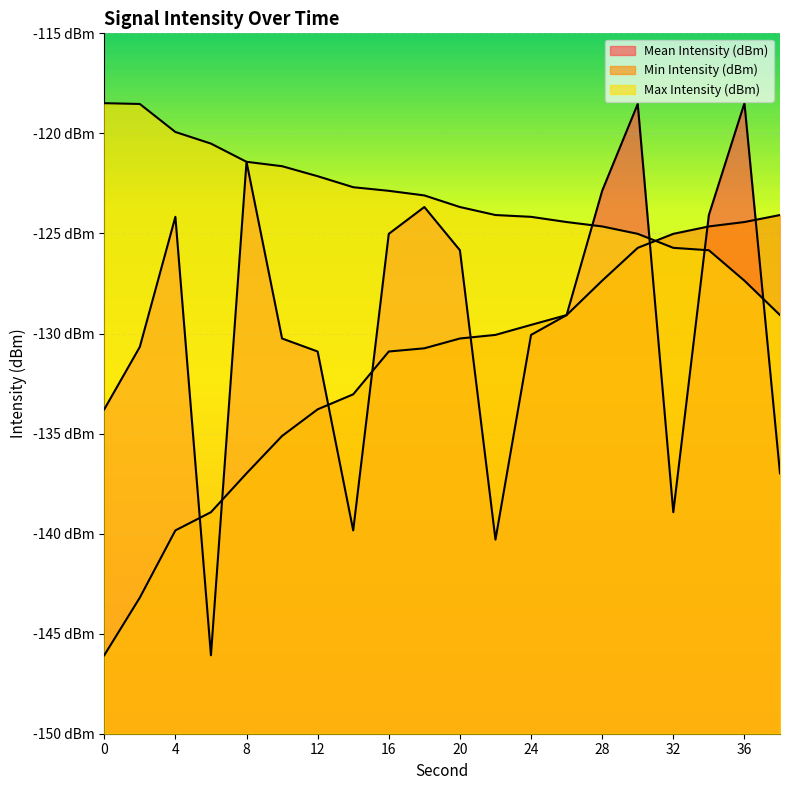

Which series has the largest total across all categories?

Max Intensity (dBm)